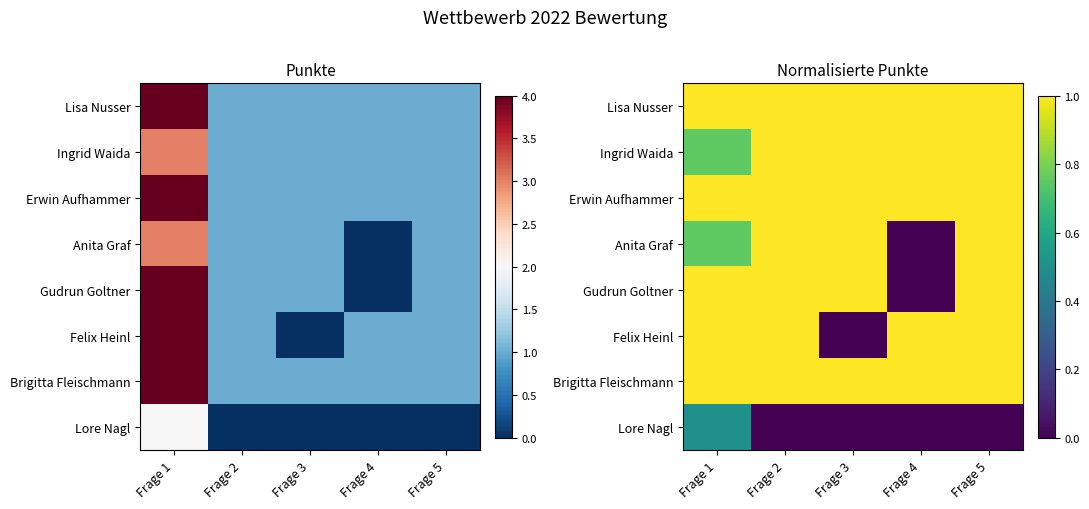

At which label is Anita Graf closest to 0?

Frage 4